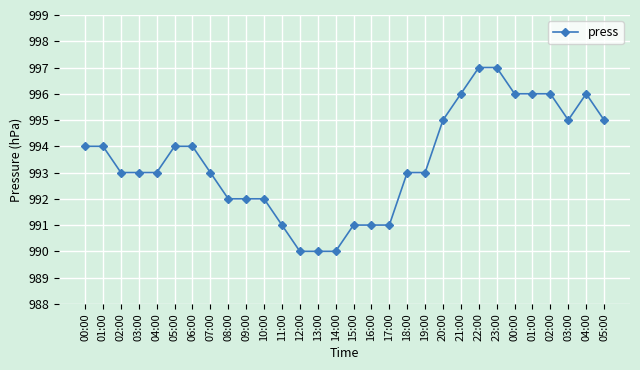

How many data points does each series have?

30